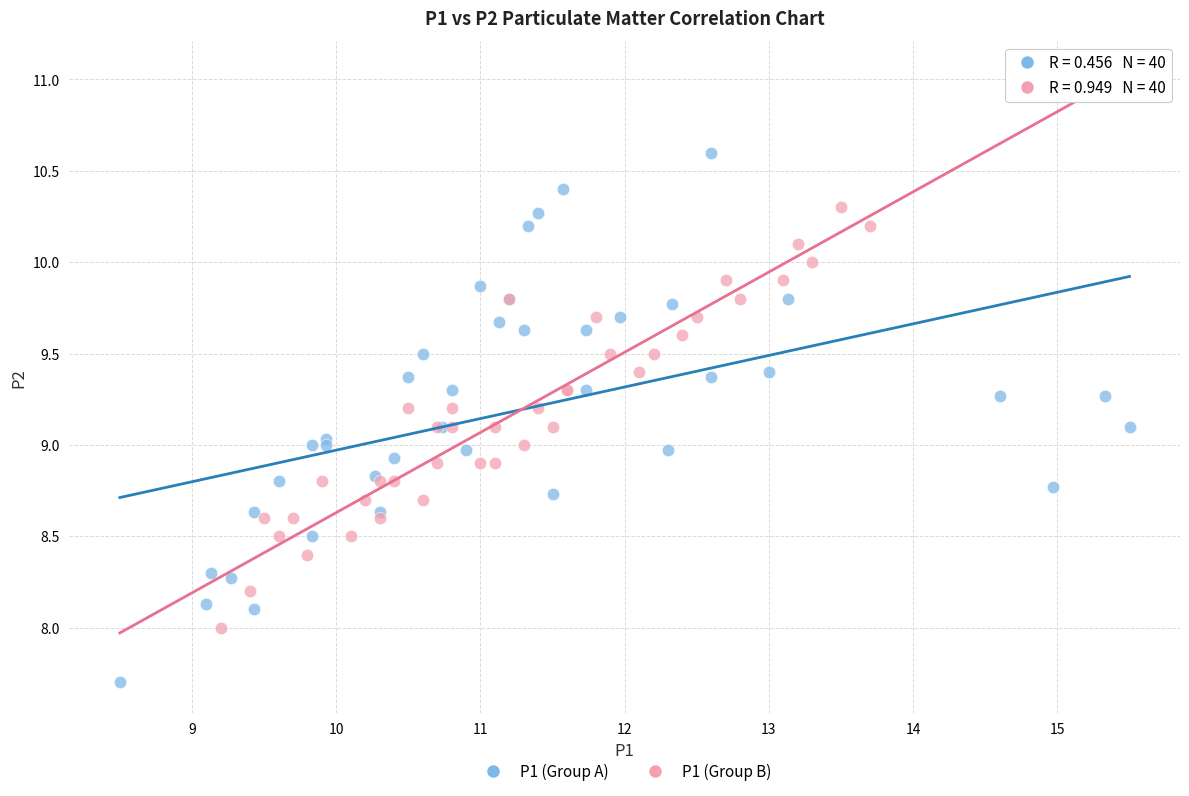

Which series reaches the maximum Y coordinate?

P1 (Group A)